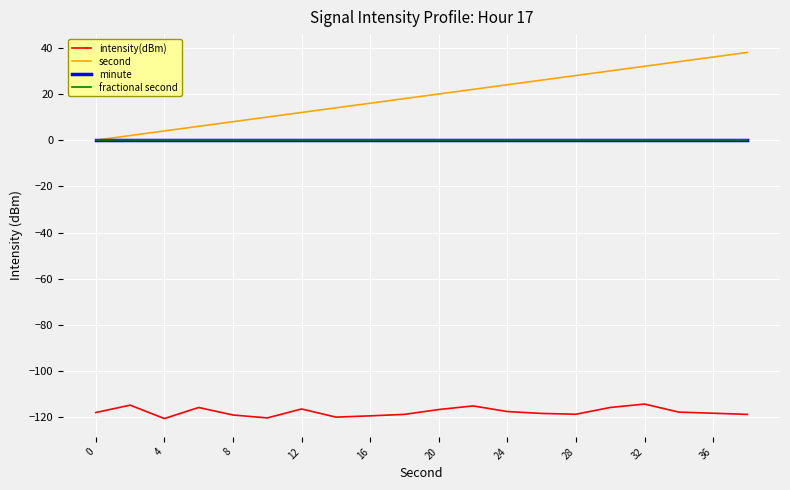

Does the chart have visible grid lines?

Yes